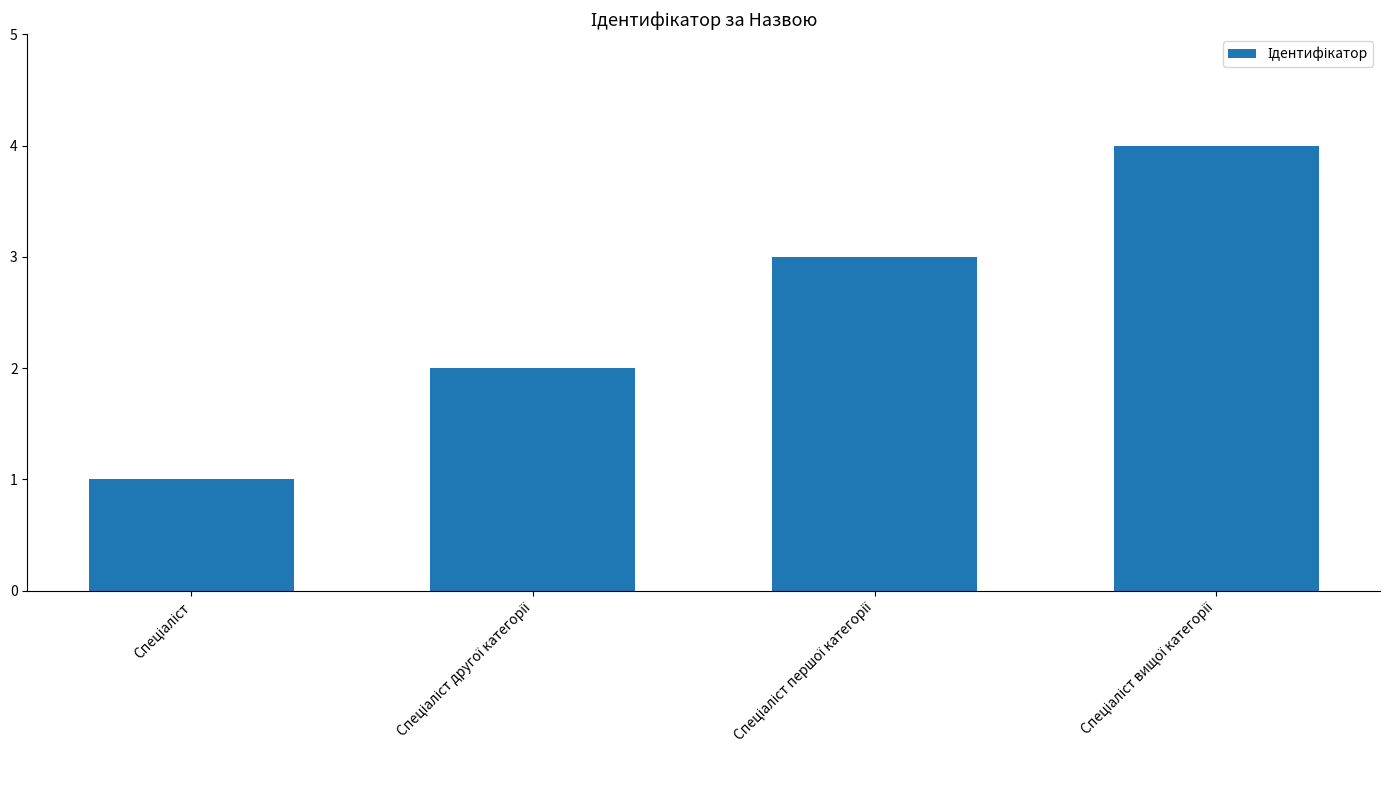

What is the difference between the maximum and minimum values?

3